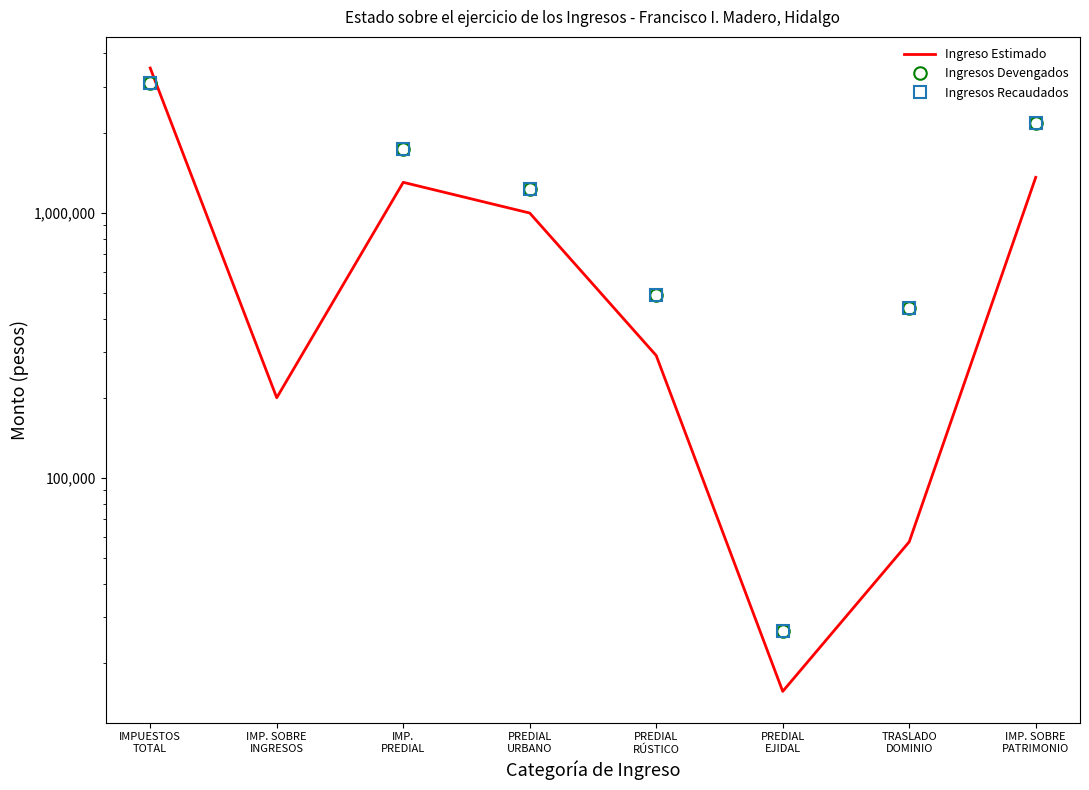

How many data points in Ingresos Devengados are less than 1233316?

4